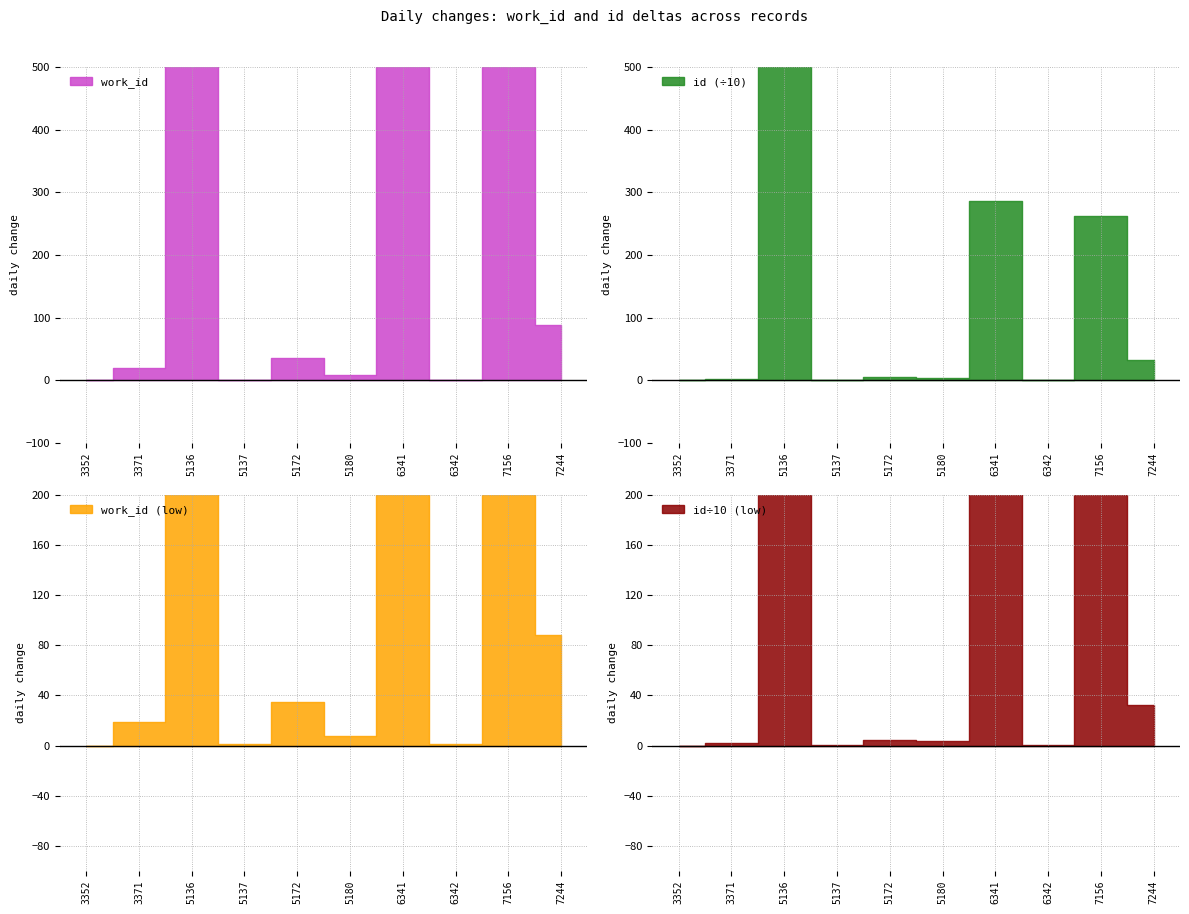

How many values in the work_id series exceed 5180?

4